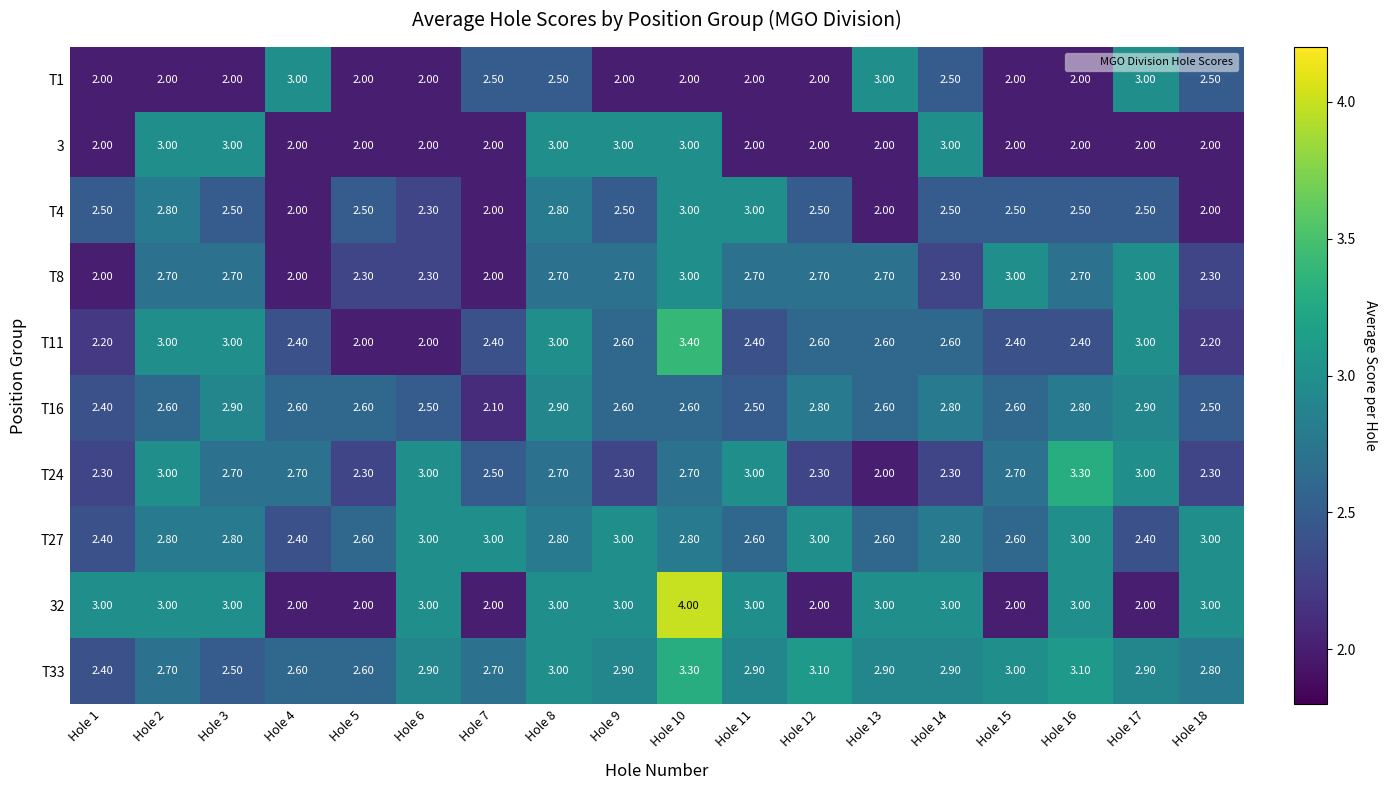

Which series changed the most between Hole 1 and Hole 10?

T11